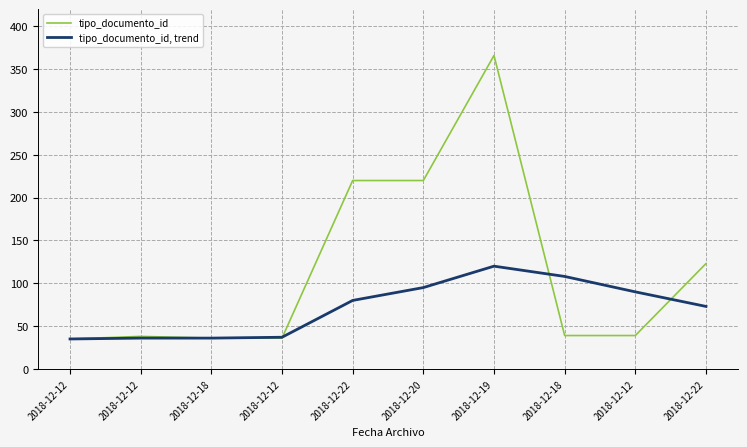

Where is the first local maximum for tipo_documento_id?

2018-12-12